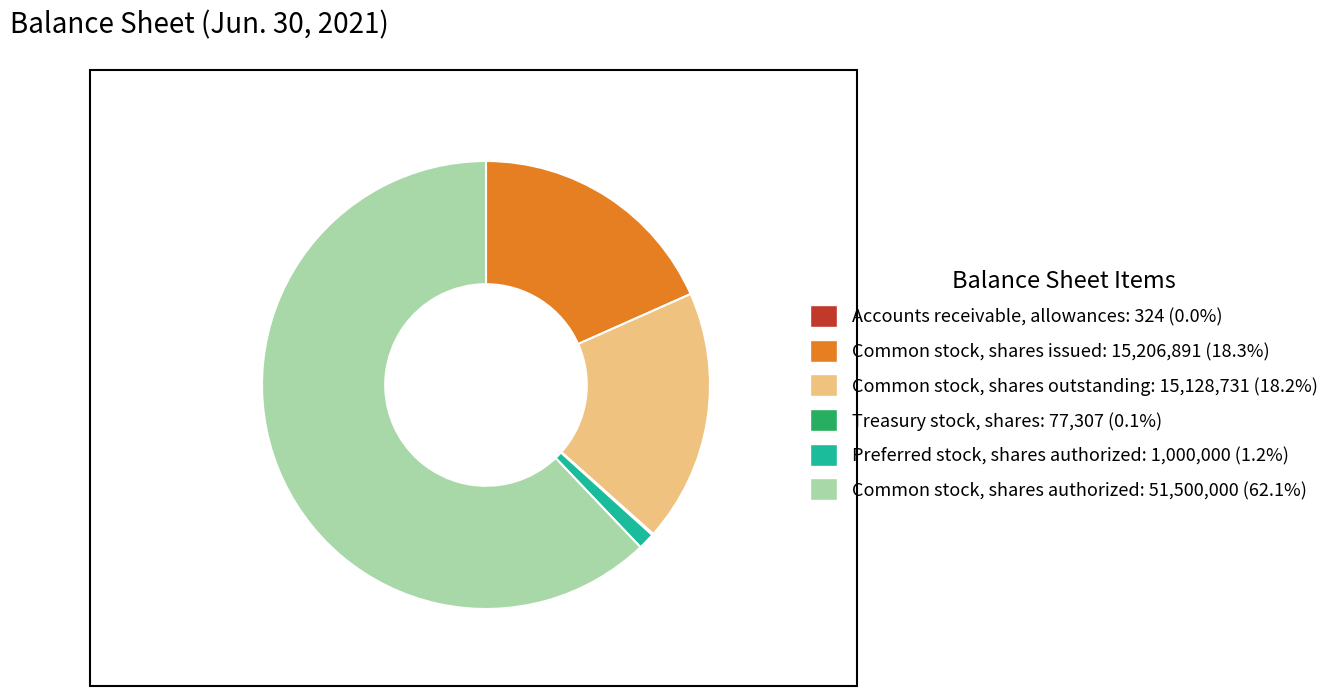

Does Common stock, shares outstanding: 15,128,731 (18.2%) represent more than half of the total?

No